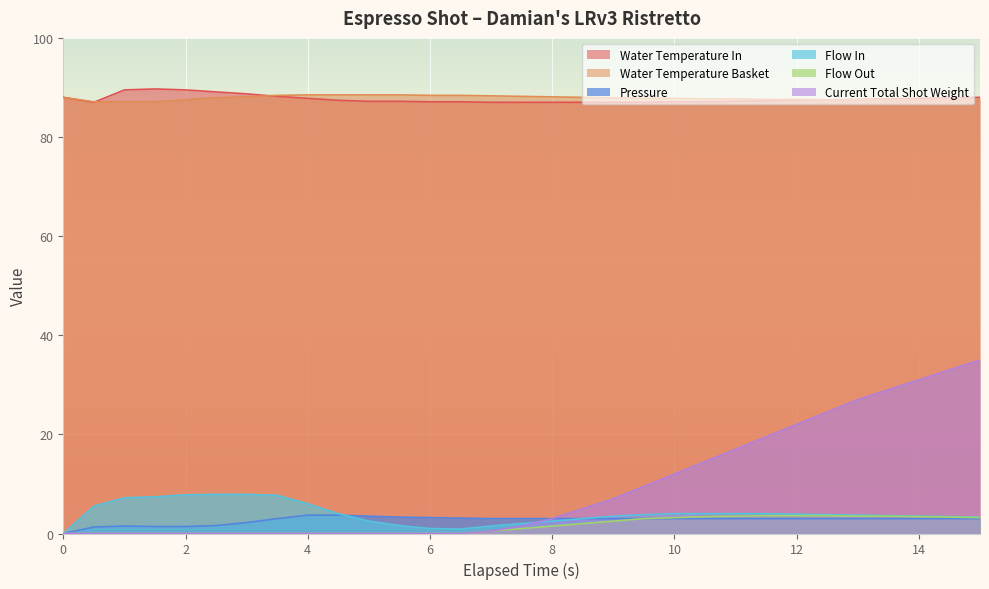

List the series in order of their peak value, lowest first.

flow_out, pressure, flow_in, current_total_shot_weight, water_temperature_basket, water_temperature_in